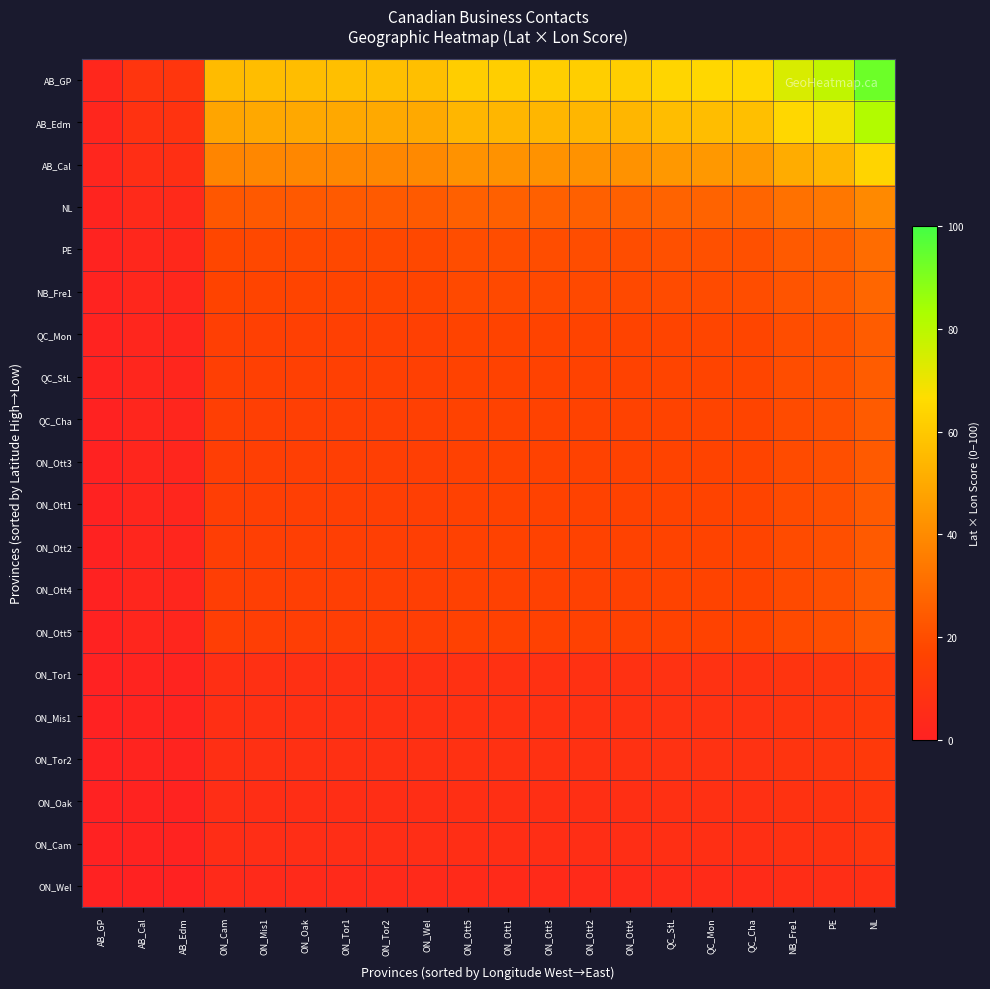

Reading right to left, transcribe all the data shown in this chart.

AB_GP: NL=93.0	PE=78.9	NB_Fre1=74.1	QC_Cha=65.0	QC_Mon=64.7	QC_StL=64.4	ON_Ott4=61.8	ON_Ott2=61.8	ON_Ott3=61.8	ON_Ott1=61.8	ON_Ott5=61.7	ON_Wel=56.9	ON_Tor2=56.7	ON_Tor1=56.7	ON_Oak=56.4	ON_Mis1=56.3	ON_Cam=55.5	AB_Edm=10.2	AB_Cal=9.4	AB_GP=3.0
AB_Edm: NL=81.4	PE=69.0	NB_Fre1=64.8	QC_Cha=56.9	QC_Mon=56.6	QC_StL=56.3	ON_Ott4=54.1	ON_Ott2=54.0	ON_Ott3=54.0	ON_Ott1=54.0	ON_Ott5=54.0	ON_Wel=49.8	ON_Tor2=49.6	ON_Tor1=49.6	ON_Oak=49.3	ON_Mis1=49.3	ON_Cam=48.5	AB_Edm=8.9	AB_Cal=8.2	AB_GP=2.6
AB_Cal: NL=63.9	PE=54.2	NB_Fre1=50.9	QC_Cha=44.7	QC_Mon=44.5	QC_StL=44.3	ON_Ott4=42.5	ON_Ott2=42.4	ON_Ott3=42.4	ON_Ott1=42.4	ON_Ott5=42.4	ON_Wel=39.1	ON_Tor2=39.0	ON_Tor1=39.0	ON_Oak=38.7	ON_Mis1=38.7	ON_Cam=38.1	AB_Edm=7.0	AB_Cal=6.5	AB_GP=2.1
NL: NL=39.3	PE=33.3	NB_Fre1=31.3	QC_Cha=27.4	QC_Mon=27.3	QC_StL=27.2	ON_Ott4=26.1	ON_Ott2=26.1	ON_Ott3=26.1	ON_Ott1=26.1	ON_Ott5=26.1	ON_Wel=24.0	ON_Tor2=23.9	ON_Tor1=23.9	ON_Oak=23.8	ON_Mis1=23.8	ON_Cam=23.4	AB_Edm=4.3	AB_Cal=4.0	AB_GP=1.3
PE: NL=29.9	PE=25.4	NB_Fre1=23.8	QC_Cha=20.9	QC_Mon=20.8	QC_StL=20.7	ON_Ott4=19.9	ON_Ott2=19.9	ON_Ott3=19.9	ON_Ott1=19.9	ON_Ott5=19.9	ON_Wel=18.3	ON_Tor2=18.3	ON_Tor1=18.3	ON_Oak=18.1	ON_Mis1=18.1	ON_Cam=17.9	AB_Edm=3.3	AB_Cal=3.0	AB_GP=1.0
NB_Fre1: NL=28.0	PE=23.7	NB_Fre1=22.3	QC_Cha=19.5	QC_Mon=19.4	QC_StL=19.4	ON_Ott4=18.6	ON_Ott2=18.6	ON_Ott3=18.6	ON_Ott1=18.6	ON_Ott5=18.5	ON_Wel=17.1	ON_Tor2=17.0	ON_Tor1=17.0	ON_Oak=16.9	ON_Mis1=16.9	ON_Cam=16.7	AB_Edm=3.1	AB_Cal=2.8	AB_GP=0.9
QC_Mon: NL=24.8	PE=21.0	NB_Fre1=19.7	QC_Cha=17.3	QC_Mon=17.2	QC_StL=17.1	ON_Ott4=16.5	ON_Ott2=16.4	ON_Ott3=16.4	ON_Ott1=16.4	ON_Ott5=16.4	ON_Wel=15.2	ON_Tor2=15.1	ON_Tor1=15.1	ON_Oak=15.0	ON_Mis1=15.0	ON_Cam=14.8	AB_Edm=2.7	AB_Cal=2.5	AB_GP=0.8
QC_StL: NL=24.6	PE=20.9	NB_Fre1=19.6	QC_Cha=17.2	QC_Mon=17.1	QC_StL=17.1	ON_Ott4=16.4	ON_Ott2=16.4	ON_Ott3=16.4	ON_Ott1=16.4	ON_Ott5=16.3	ON_Wel=15.1	ON_Tor2=15.0	ON_Tor1=15.0	ON_Oak=14.9	ON_Mis1=14.9	ON_Cam=14.7	AB_Edm=2.7	AB_Cal=2.5	AB_GP=0.8
QC_Cha: NL=24.3	PE=20.6	NB_Fre1=19.3	QC_Cha=17.0	QC_Mon=16.9	QC_StL=16.8	ON_Ott4=16.1	ON_Ott2=16.1	ON_Ott3=16.1	ON_Ott1=16.1	ON_Ott5=16.1	ON_Wel=14.9	ON_Tor2=14.8	ON_Tor1=14.8	ON_Oak=14.7	ON_Mis1=14.7	ON_Cam=14.5	AB_Edm=2.7	AB_Cal=2.5	AB_GP=0.8
ON_Ott3: NL=24.1	PE=20.5	NB_Fre1=19.2	QC_Cha=16.9	QC_Mon=16.8	QC_StL=16.7	ON_Ott4=16.0	ON_Ott2=16.0	ON_Ott3=16.0	ON_Ott1=16.0	ON_Ott5=16.0	ON_Wel=14.8	ON_Tor2=14.7	ON_Tor1=14.7	ON_Oak=14.6	ON_Mis1=14.6	ON_Cam=14.4	AB_Edm=2.6	AB_Cal=2.4	AB_GP=0.8
ON_Ott1: NL=24.1	PE=20.5	NB_Fre1=19.2	QC_Cha=16.9	QC_Mon=16.8	QC_StL=16.7	ON_Ott4=16.0	ON_Ott2=16.0	ON_Ott3=16.0	ON_Ott1=16.0	ON_Ott5=16.0	ON_Wel=14.8	ON_Tor2=14.7	ON_Tor1=14.7	ON_Oak=14.6	ON_Mis1=14.6	ON_Cam=14.4	AB_Edm=2.6	AB_Cal=2.4	AB_GP=0.8
ON_Ott2: NL=24.1	PE=20.5	NB_Fre1=19.2	QC_Cha=16.9	QC_Mon=16.8	QC_StL=16.7	ON_Ott4=16.0	ON_Ott2=16.0	ON_Ott3=16.0	ON_Ott1=16.0	ON_Ott5=16.0	ON_Wel=14.8	ON_Tor2=14.7	ON_Tor1=14.7	ON_Oak=14.6	ON_Mis1=14.6	ON_Cam=14.4	AB_Edm=2.6	AB_Cal=2.4	AB_GP=0.8
ON_Ott4: NL=24.0	PE=20.4	NB_Fre1=19.1	QC_Cha=16.8	QC_Mon=16.7	QC_StL=16.6	ON_Ott4=16.0	ON_Ott2=16.0	ON_Ott3=16.0	ON_Ott1=16.0	ON_Ott5=15.9	ON_Wel=14.7	ON_Tor2=14.7	ON_Tor1=14.7	ON_Oak=14.6	ON_Mis1=14.6	ON_Cam=14.3	AB_Edm=2.6	AB_Cal=2.4	AB_GP=0.8
ON_Ott5: NL=23.6	PE=20.0	NB_Fre1=18.8	QC_Cha=16.5	QC_Mon=16.4	QC_StL=16.3	ON_Ott4=15.7	ON_Ott2=15.7	ON_Ott3=15.7	ON_Ott1=15.7	ON_Ott5=15.6	ON_Wel=14.4	ON_Tor2=14.4	ON_Tor1=14.4	ON_Oak=14.3	ON_Mis1=14.3	ON_Cam=14.1	AB_Edm=2.6	AB_Cal=2.4	AB_GP=0.8
ON_Tor1: NL=11.8	PE=10.0	NB_Fre1=9.4	QC_Cha=8.2	QC_Mon=8.2	QC_StL=8.1	ON_Ott4=7.8	ON_Ott2=7.8	ON_Ott3=7.8	ON_Ott1=7.8	ON_Ott5=7.8	ON_Wel=7.2	ON_Tor2=7.2	ON_Tor1=7.2	ON_Oak=7.1	ON_Mis1=7.1	ON_Cam=7.0	AB_Edm=1.3	AB_Cal=1.2	AB_GP=0.4
ON_Mis1: NL=11.7	PE=9.9	NB_Fre1=9.3	QC_Cha=8.2	QC_Mon=8.1	QC_StL=8.1	ON_Ott4=7.8	ON_Ott2=7.7	ON_Ott3=7.7	ON_Ott1=7.7	ON_Ott5=7.7	ON_Wel=7.1	ON_Tor2=7.1	ON_Tor1=7.1	ON_Oak=7.1	ON_Mis1=7.1	ON_Cam=7.0	AB_Edm=1.3	AB_Cal=1.2	AB_GP=0.4
ON_Tor2: NL=11.7	PE=9.9	NB_Fre1=9.3	QC_Cha=8.1	QC_Mon=8.1	QC_StL=8.1	ON_Ott4=7.7	ON_Ott2=7.7	ON_Ott3=7.7	ON_Ott1=7.7	ON_Ott5=7.7	ON_Wel=7.1	ON_Tor2=7.1	ON_Tor1=7.1	ON_Oak=7.1	ON_Mis1=7.1	ON_Cam=7.0	AB_Edm=1.3	AB_Cal=1.2	AB_GP=0.4
ON_Oak: NL=10.4	PE=8.8	NB_Fre1=8.3	QC_Cha=7.3	QC_Mon=7.3	QC_StL=7.2	ON_Ott4=6.9	ON_Ott2=6.9	ON_Ott3=6.9	ON_Ott1=6.9	ON_Ott5=6.9	ON_Wel=6.4	ON_Tor2=6.4	ON_Tor1=6.4	ON_Oak=6.3	ON_Mis1=6.3	ON_Cam=6.2	AB_Edm=1.1	AB_Cal=1.1	AB_GP=0.3
ON_Cam: NL=9.8	PE=8.3	NB_Fre1=7.8	QC_Cha=6.8	QC_Mon=6.8	QC_StL=6.8	ON_Ott4=6.5	ON_Ott2=6.5	ON_Ott3=6.5	ON_Ott1=6.5	ON_Ott5=6.5	ON_Wel=6.0	ON_Tor2=6.0	ON_Tor1=6.0	ON_Oak=5.9	ON_Mis1=5.9	ON_Cam=5.8	AB_Edm=1.1	AB_Cal=1.0	AB_GP=0.3
ON_Wel: NL=7.0	PE=5.9	NB_Fre1=5.5	QC_Cha=4.9	QC_Mon=4.8	QC_StL=4.8	ON_Ott4=4.6	ON_Ott2=4.6	ON_Ott3=4.6	ON_Ott1=4.6	ON_Ott5=4.6	ON_Wel=4.3	ON_Tor2=4.2	ON_Tor1=4.2	ON_Oak=4.2	ON_Mis1=4.2	ON_Cam=4.2	AB_Edm=0.8	AB_Cal=0.7	AB_GP=0.2